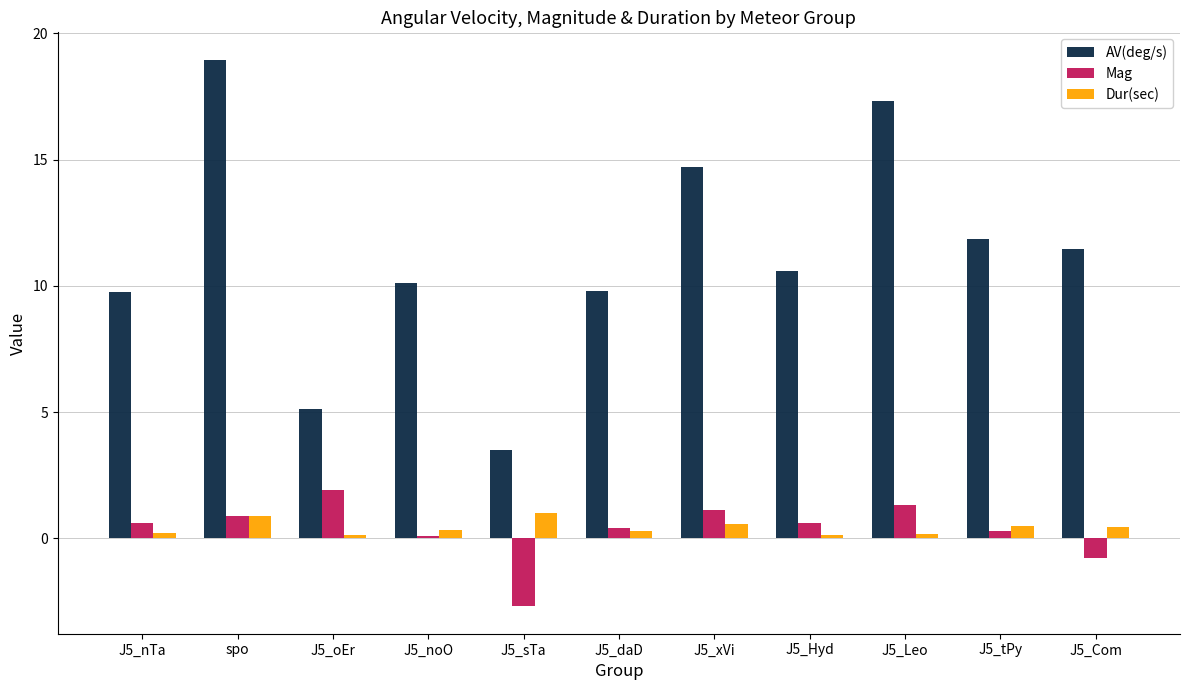

What is the value of the Dur(sec) bar at the 5th from the left?

1.0